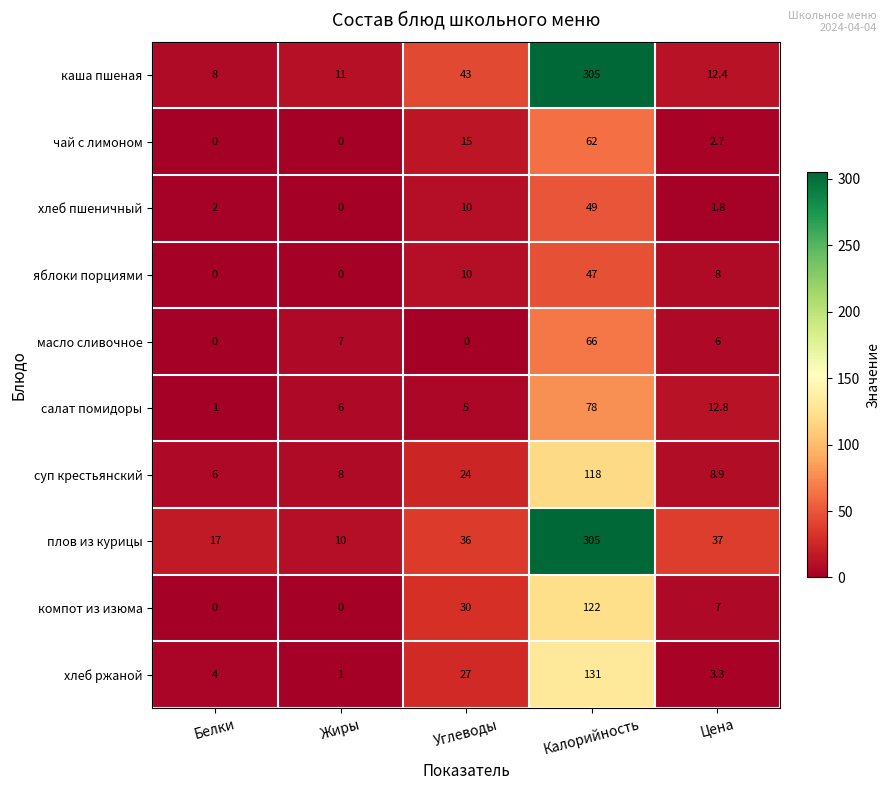

Which series has the largest total across all categories?

плов из курицы